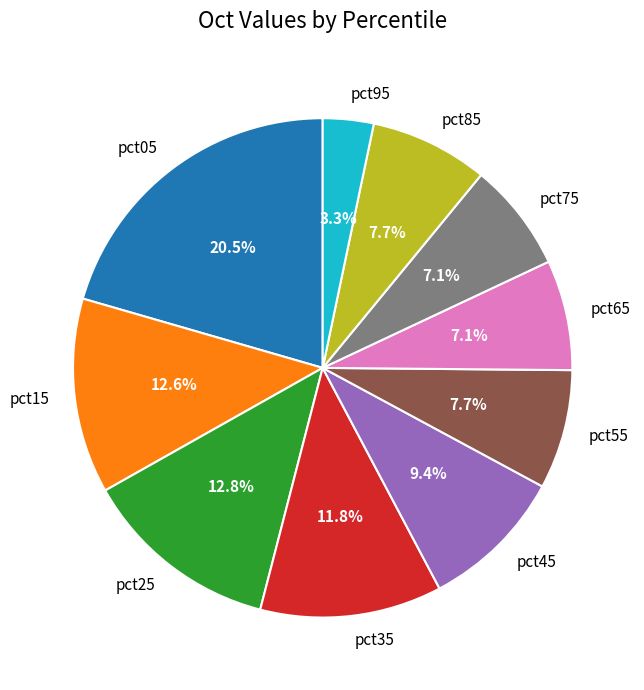

True or false: pct05 accounts for 29% of the total.

False